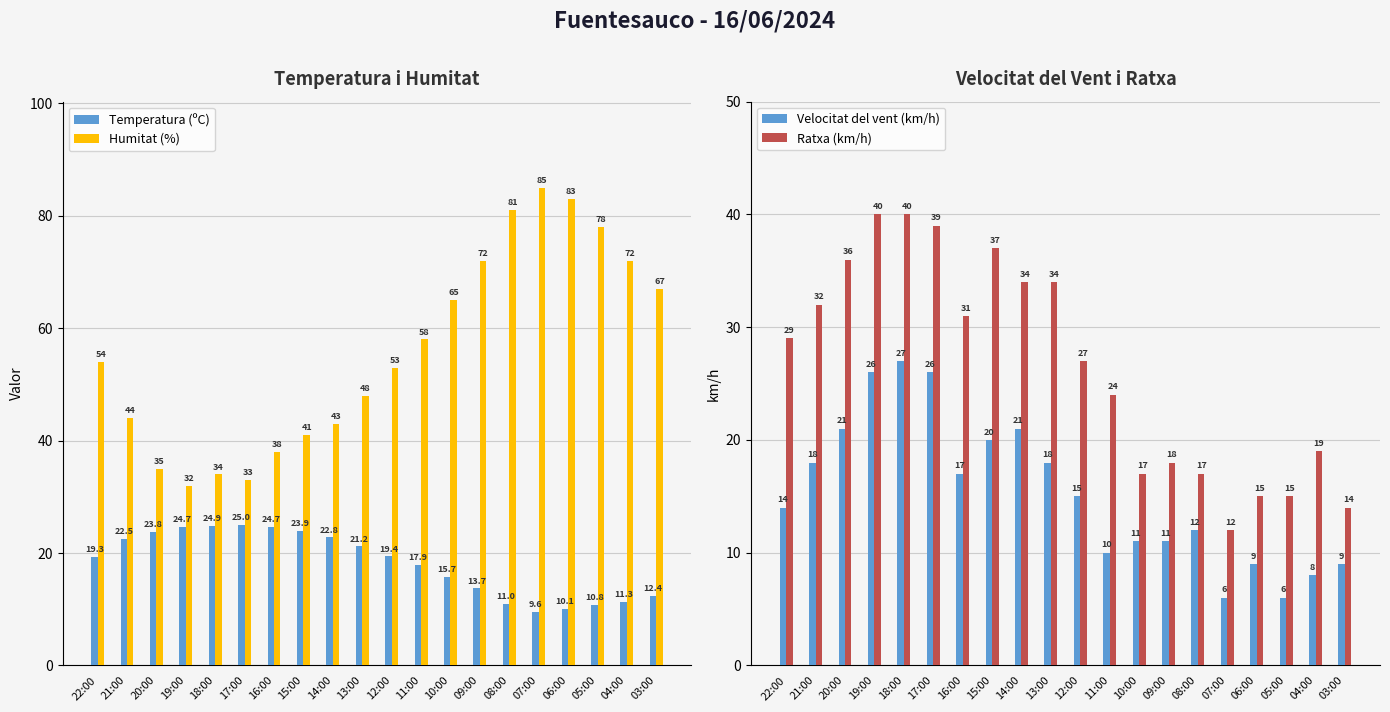

What is the difference between the highest and lowest values at 10:00?

54.0